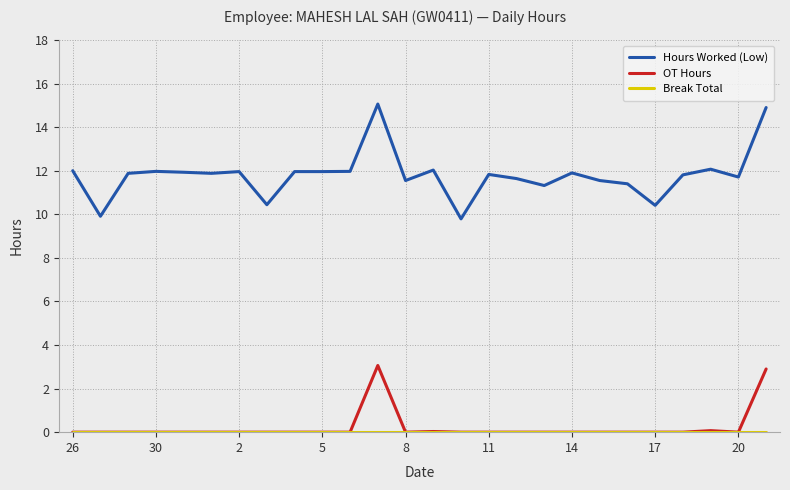

True or false: Hours Worked (Low) and OT Hours cross at least once.

False